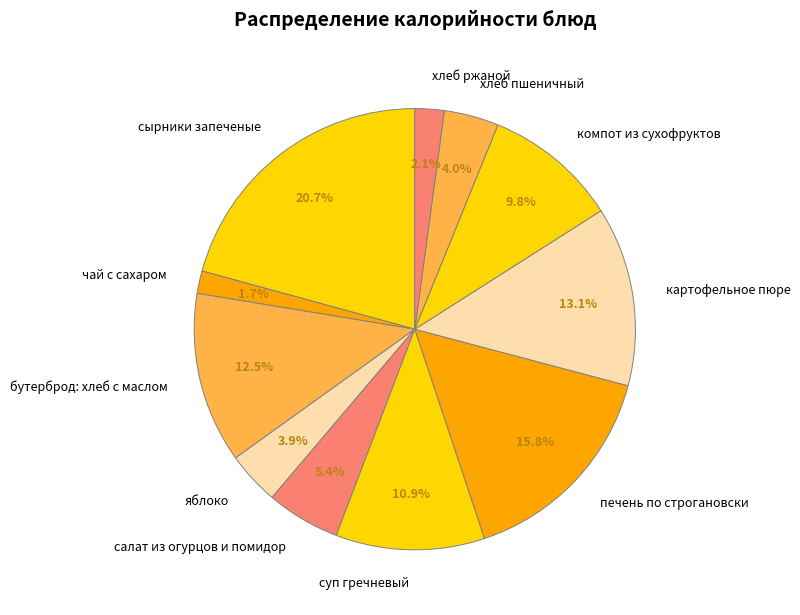

What percentage is the салат из огурцов и помидор slice, to the nearest percent?

5%